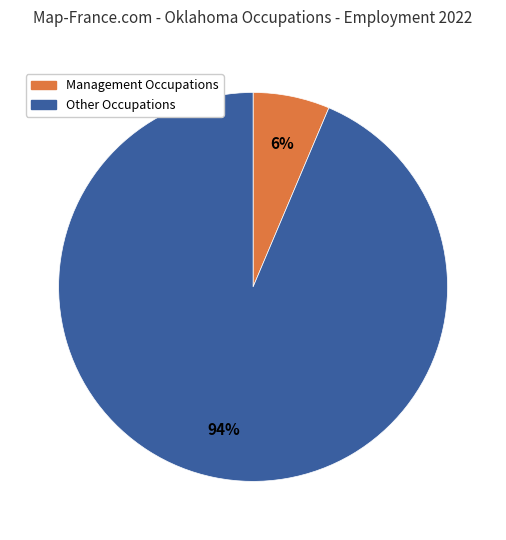

To the nearest percent, what is the average slice percentage?

50%